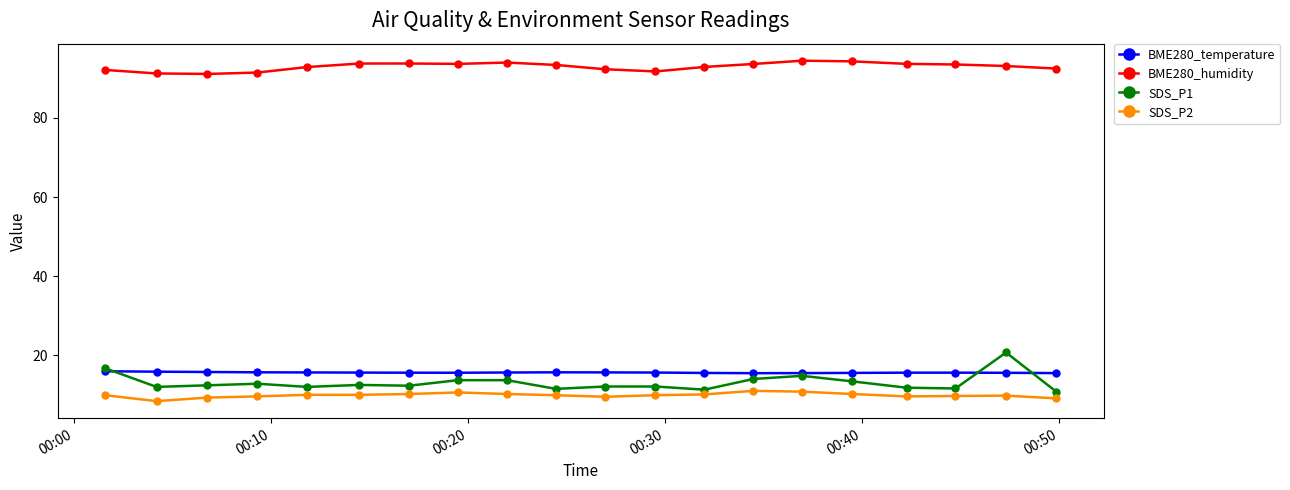

What is the value of the BME280_temperature point at the 3rd from the left?

15.8